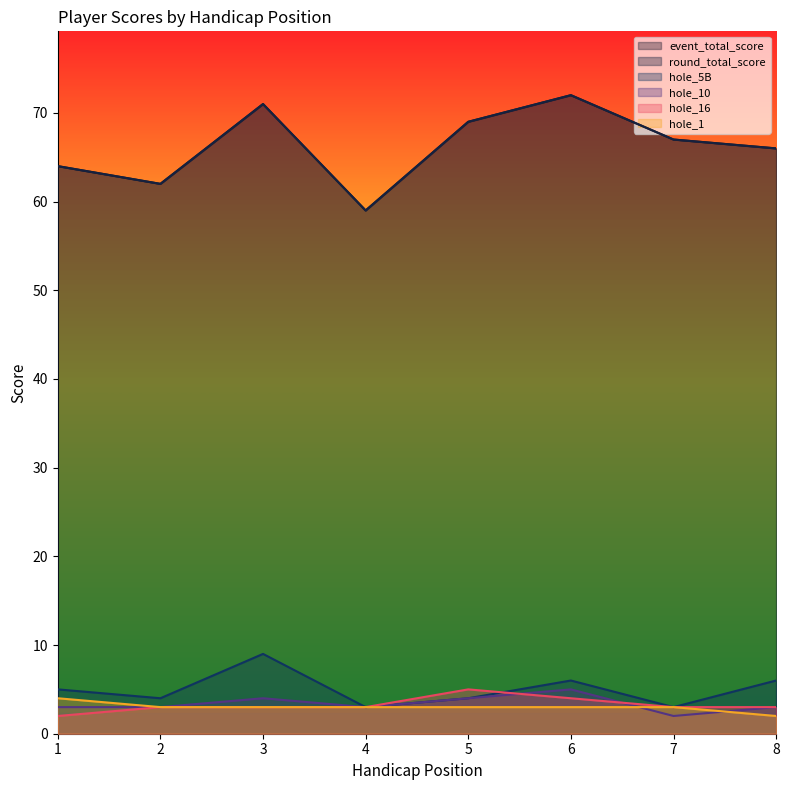

What are all the series names shown in the legend?

event_total_score, round_total_score, hole_5B, hole_10, hole_16, hole_1